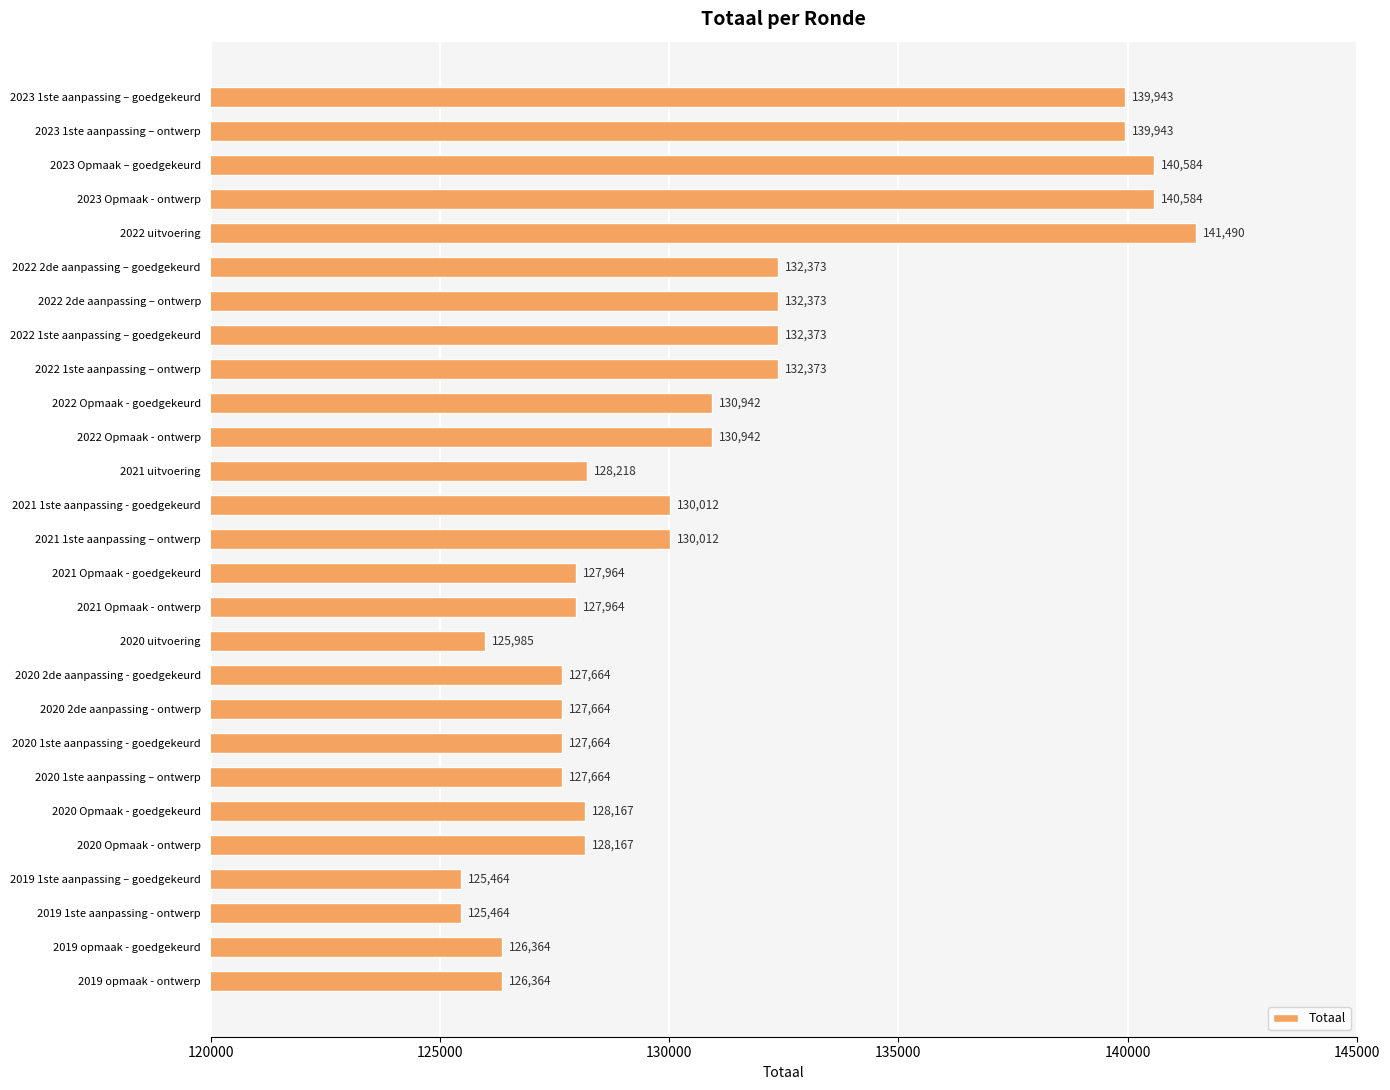

What is the value of the 12th bar from the top?

128218